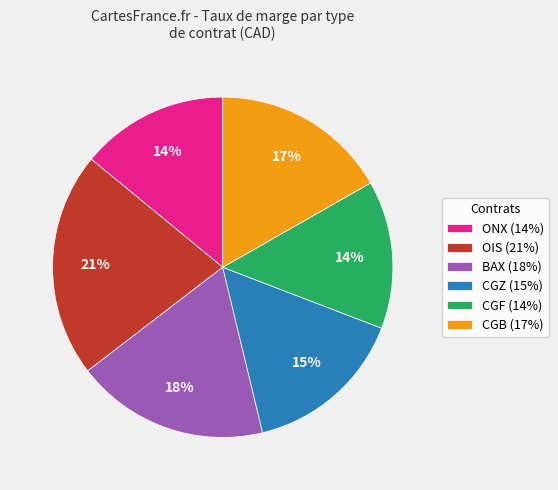

To the nearest percent, what is the average slice percentage?

17%